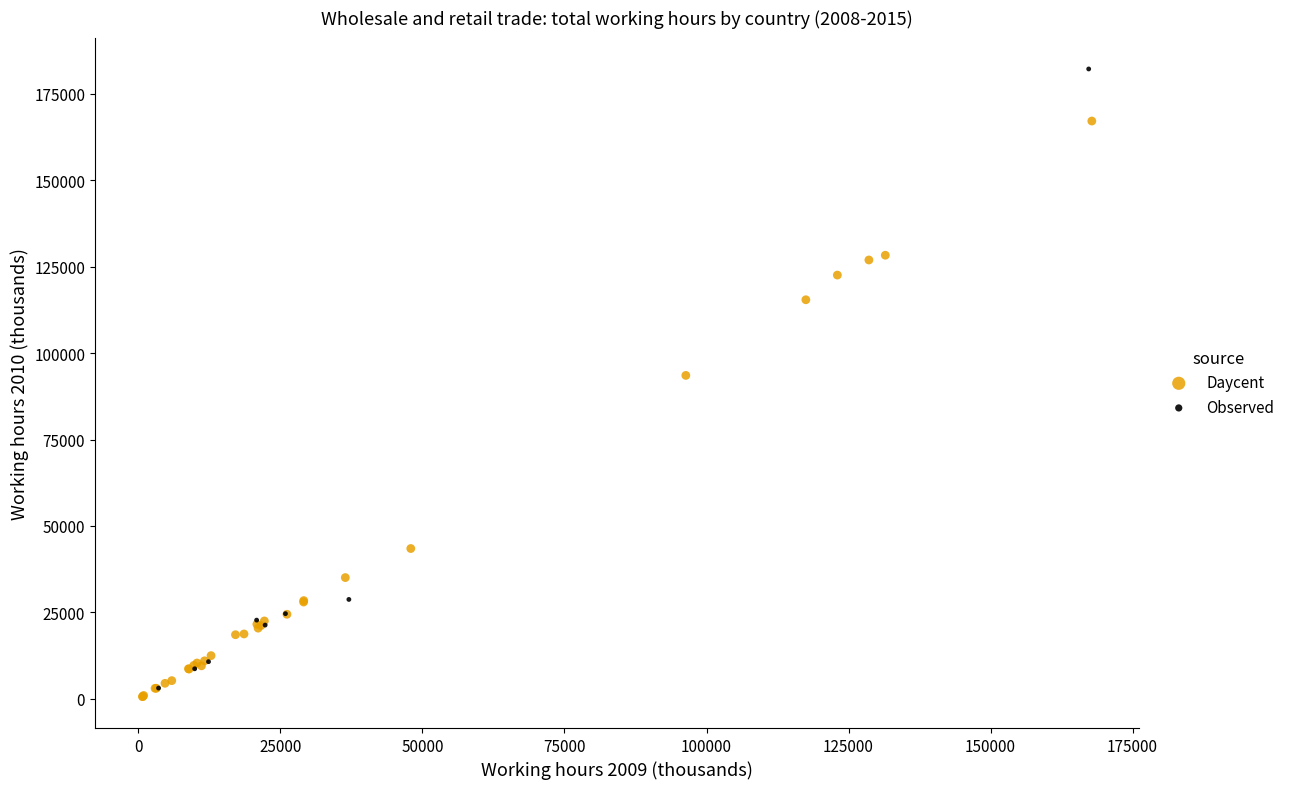

Which series contains the highest Y value?

Observed